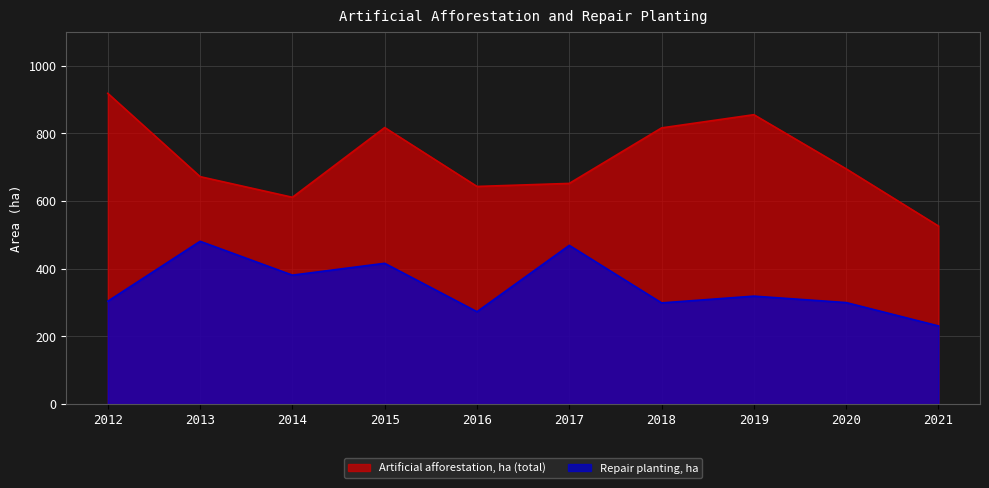

What is the spread (max minus min) of values at 2014?

230